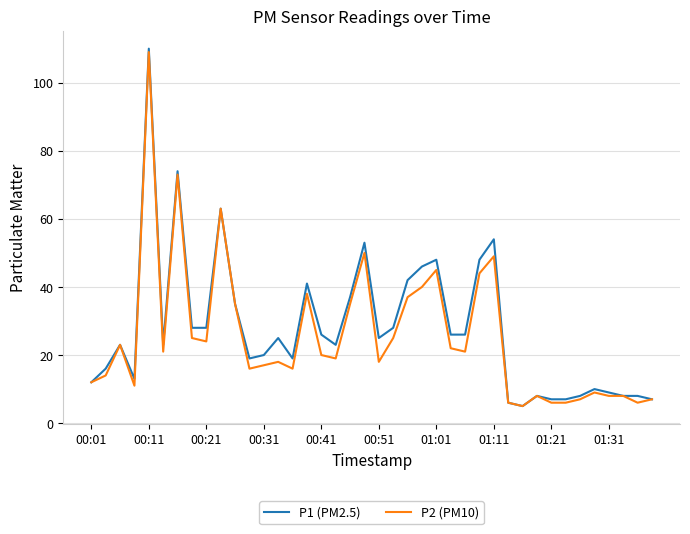

What is the maximum value for P1 (PM2.5)?

110